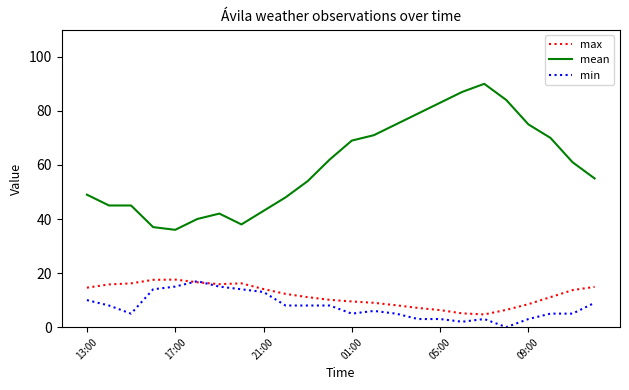

Which series has the largest total across all categories?

mean